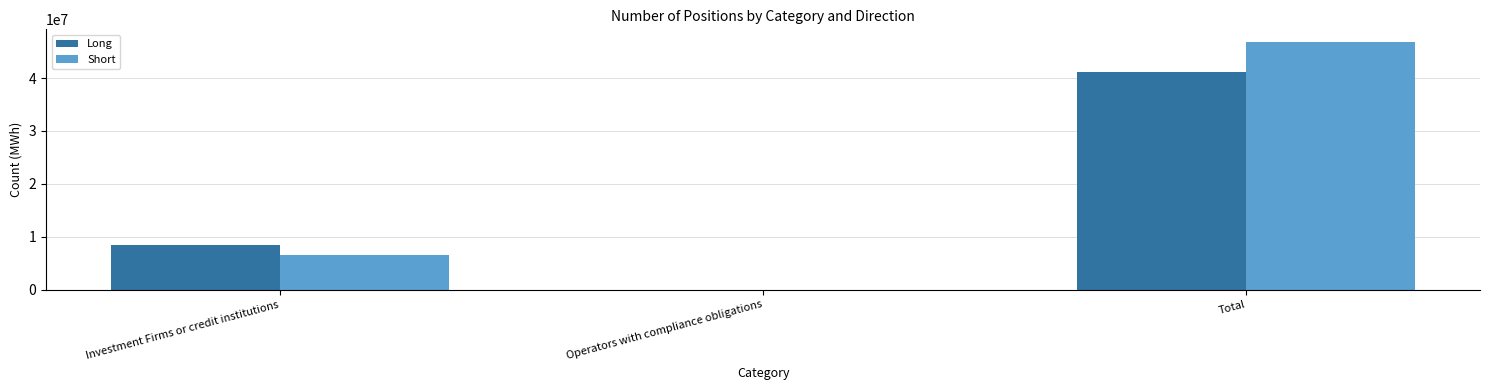

How many Short values are between 0 and 46856516?

3